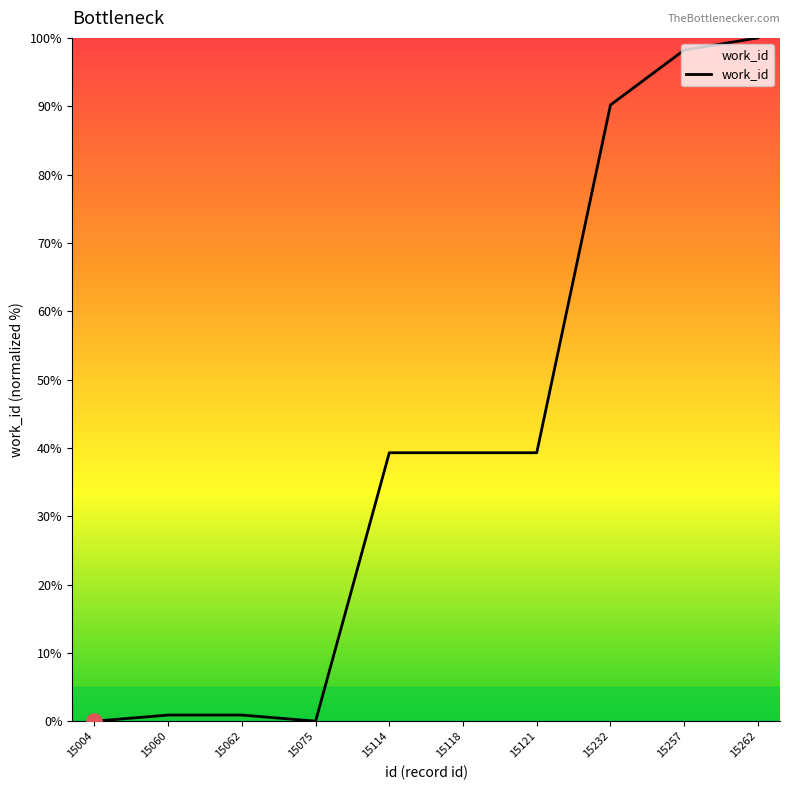

What is the change in value from 15121 to 15257?

+58.9